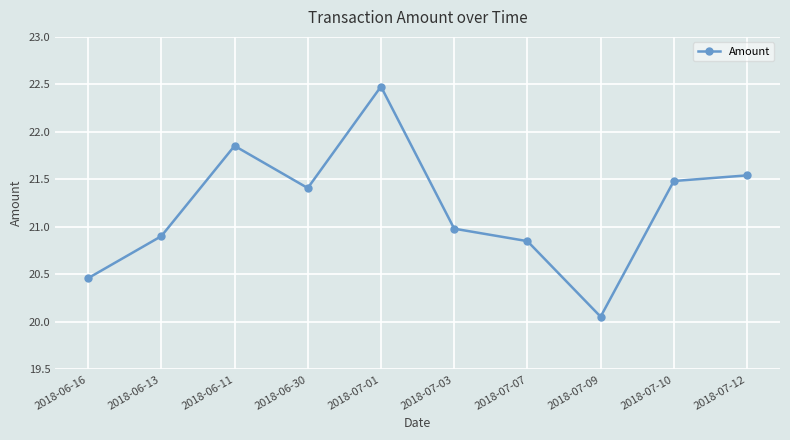

List the labels in order of value, smallest first.

2018-07-09, 2018-06-16, 2018-07-07, 2018-06-13, 2018-07-03, 2018-06-30, 2018-07-10, 2018-07-12, 2018-06-11, 2018-07-01